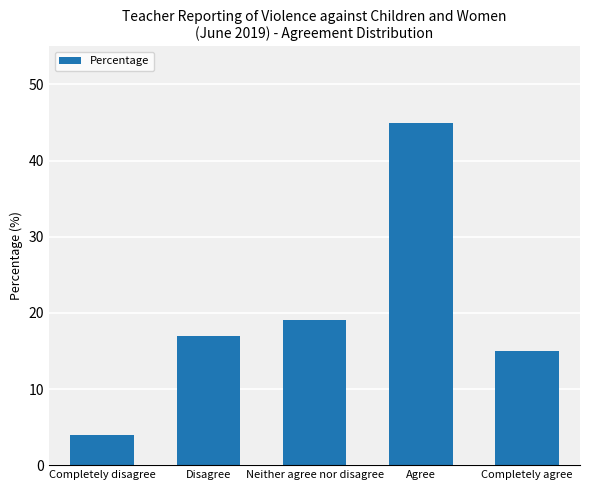

Approximately how many times larger is the value at Completely disagree compared to Disagree?

0.2